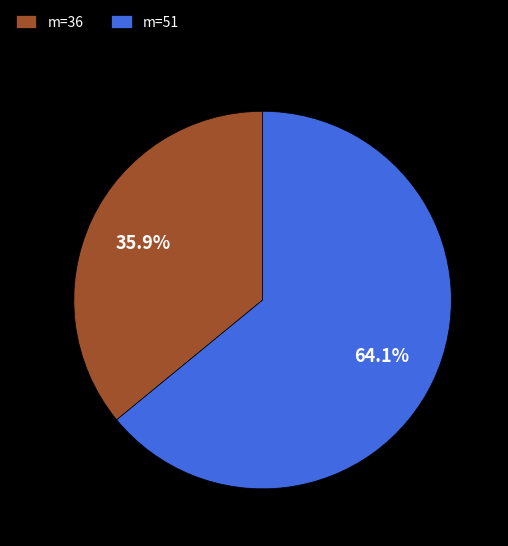

Which category has the biggest portion of the pie?

m=51